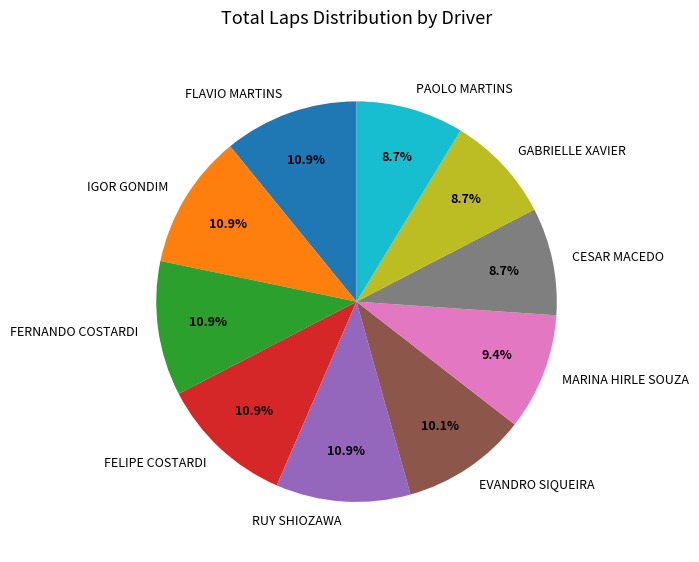

What percentage is NOT represented by MARINA HIRLE SOUZA?

90.6%